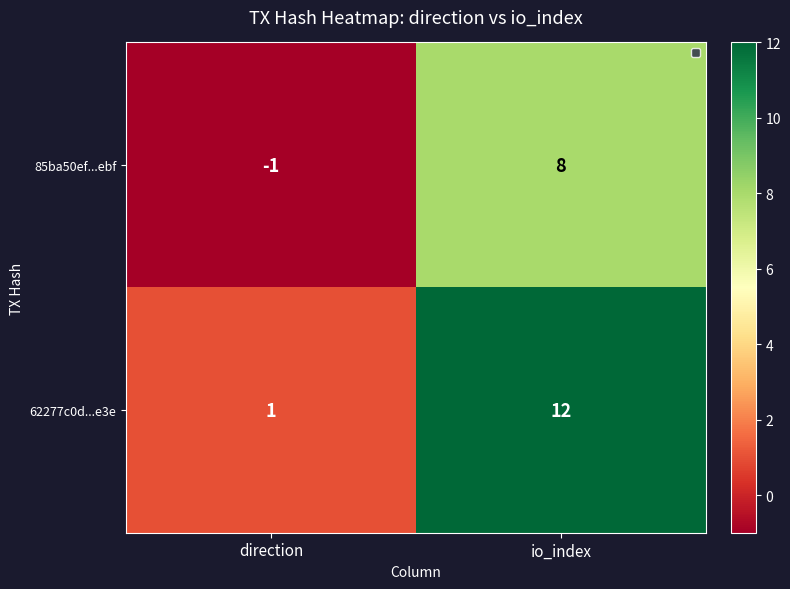

At which category is the sum across all series the highest?

io_index